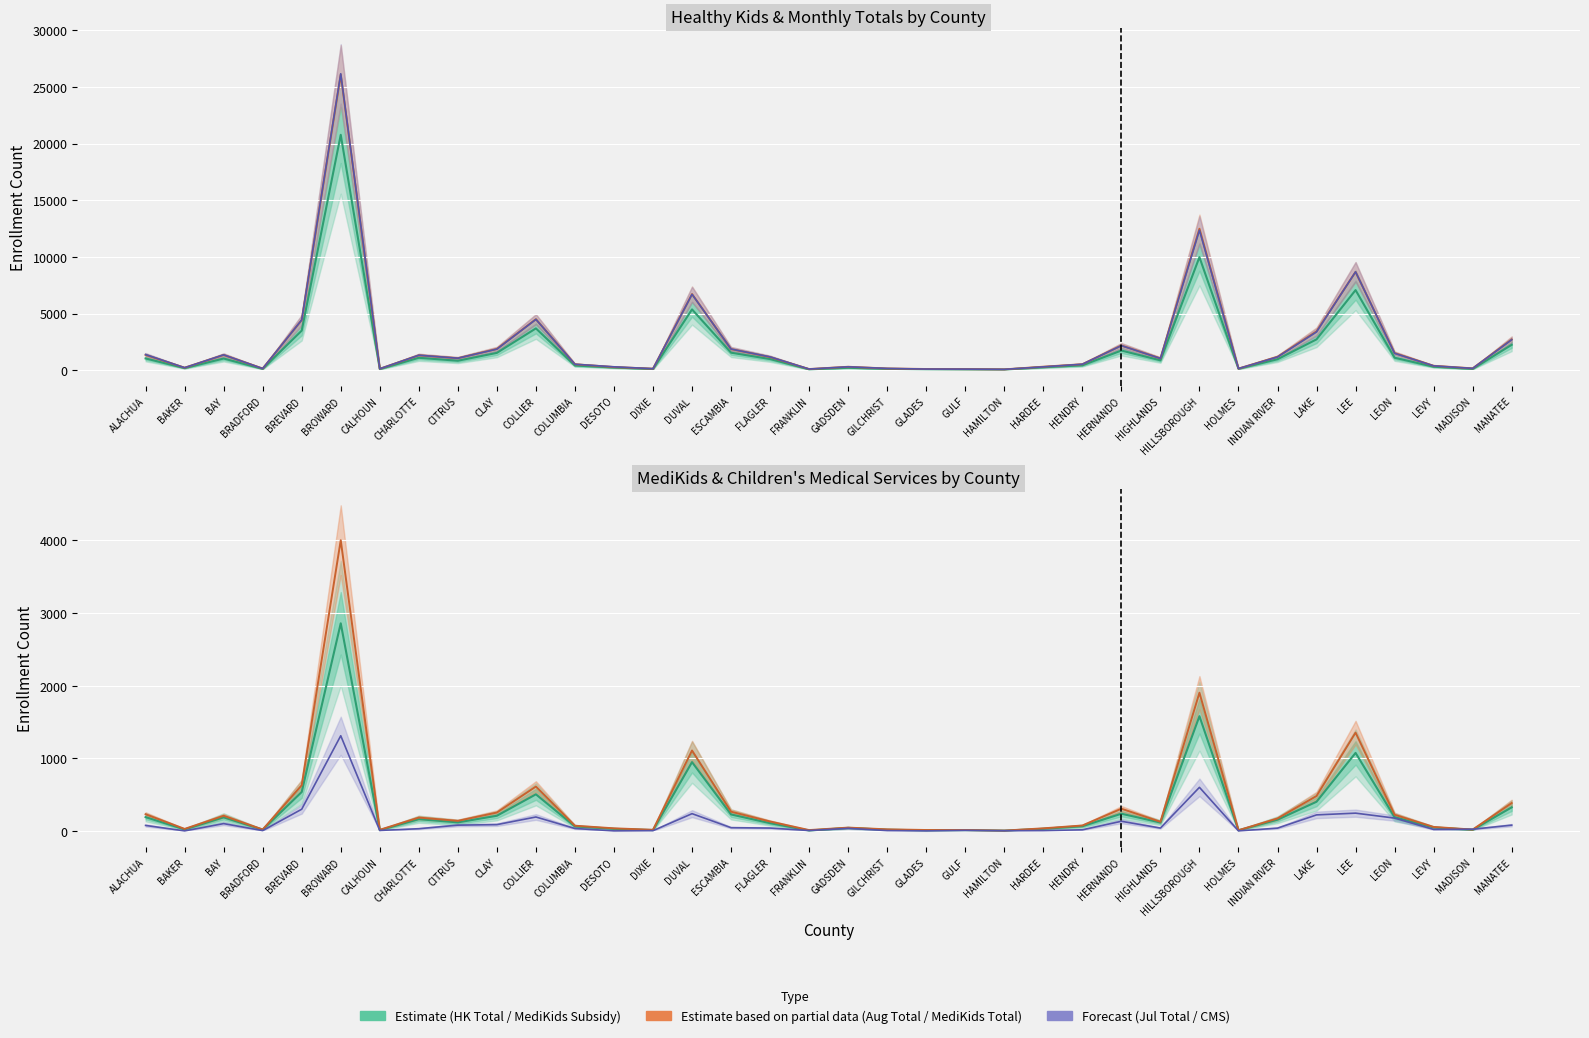

Is it true that MediKids Total (1-4) equals 29 at DIXIE?

False